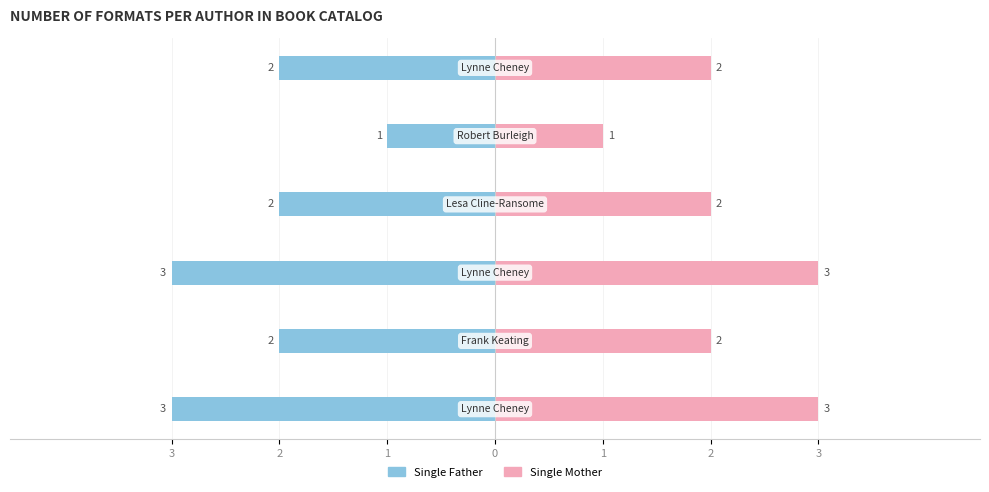

Which series changed the most between 3 and 2?

Single Father